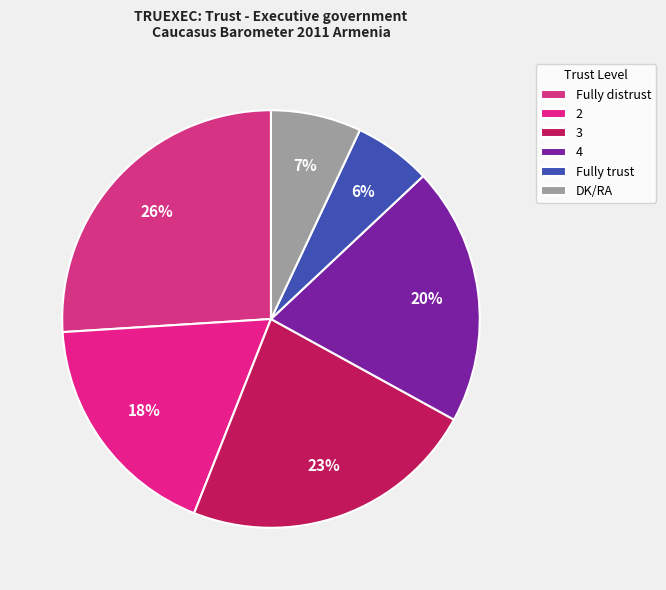

Does DK/RA account for over 50% of the chart?

No